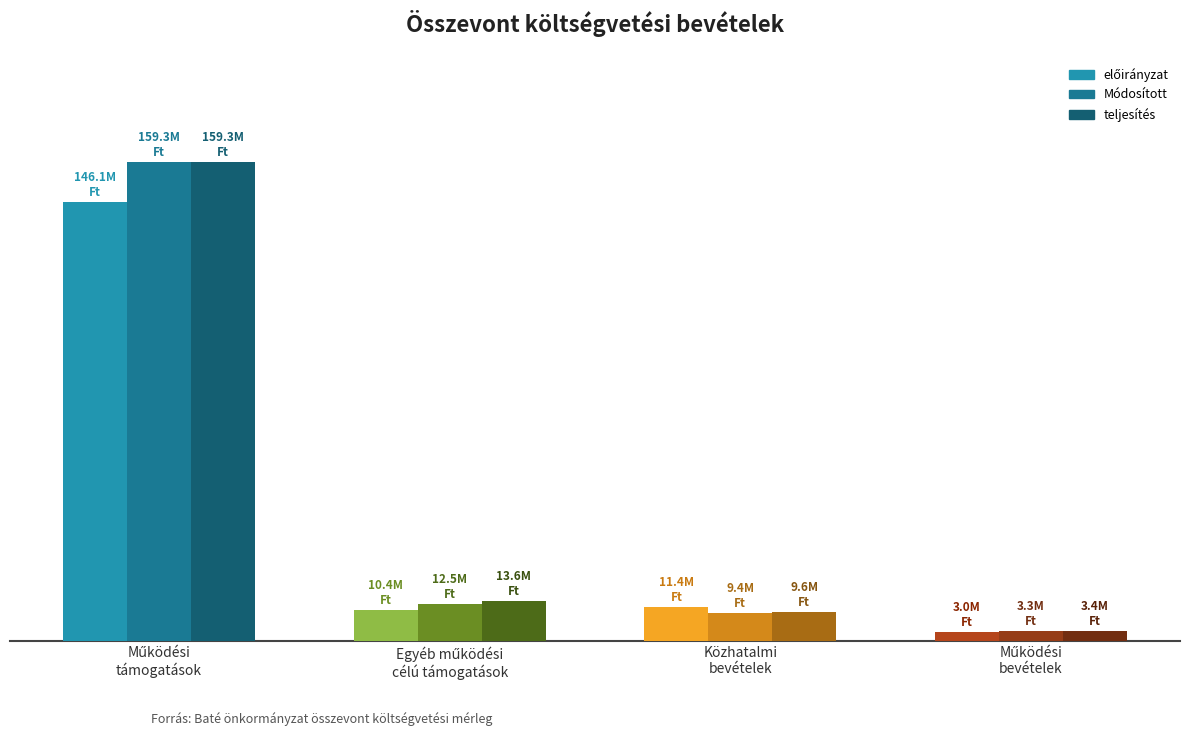

True or false: Módosított has a value of 3307346 at Működési
bevételek.

True